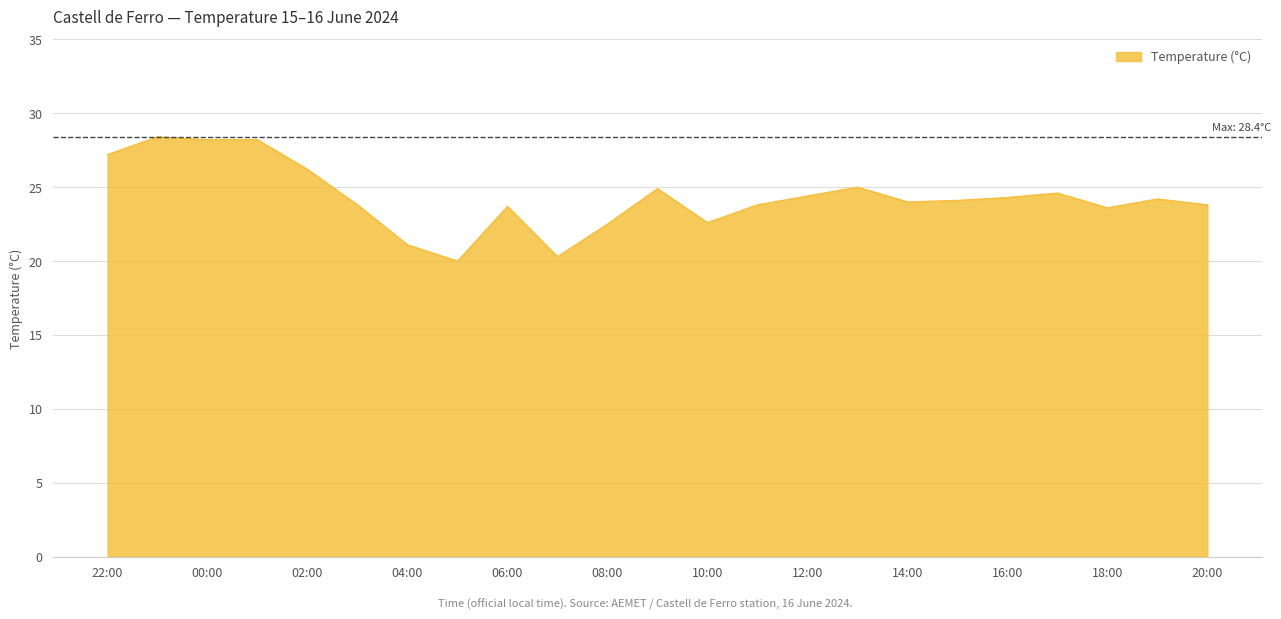

What is the difference between the maximum and minimum values?

8.4